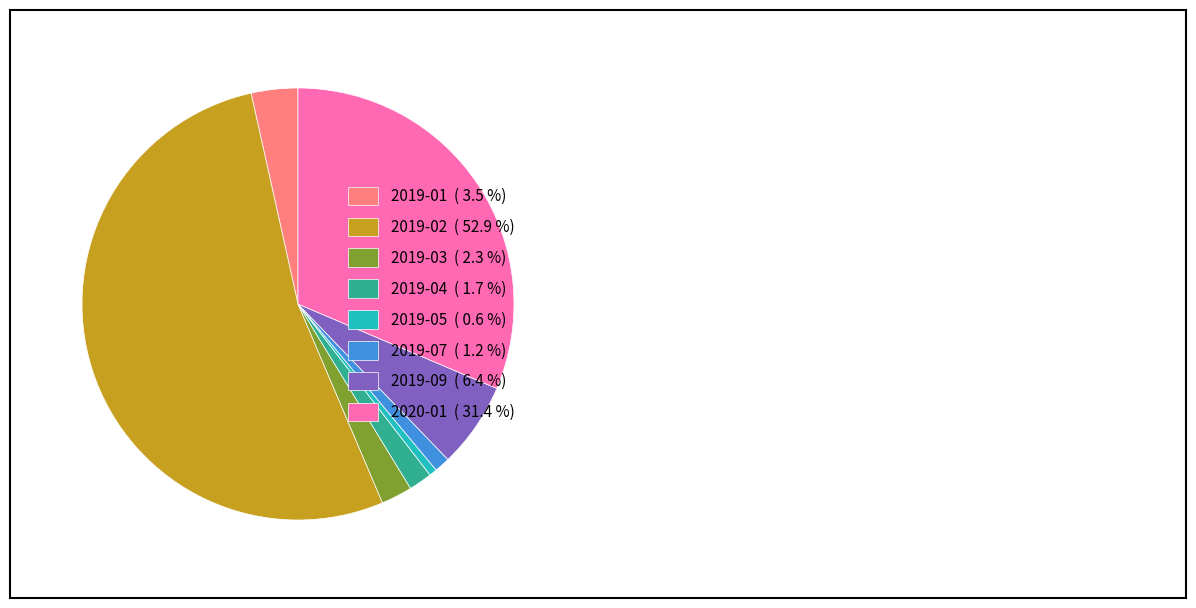

Which category accounts for the majority?

2019-02